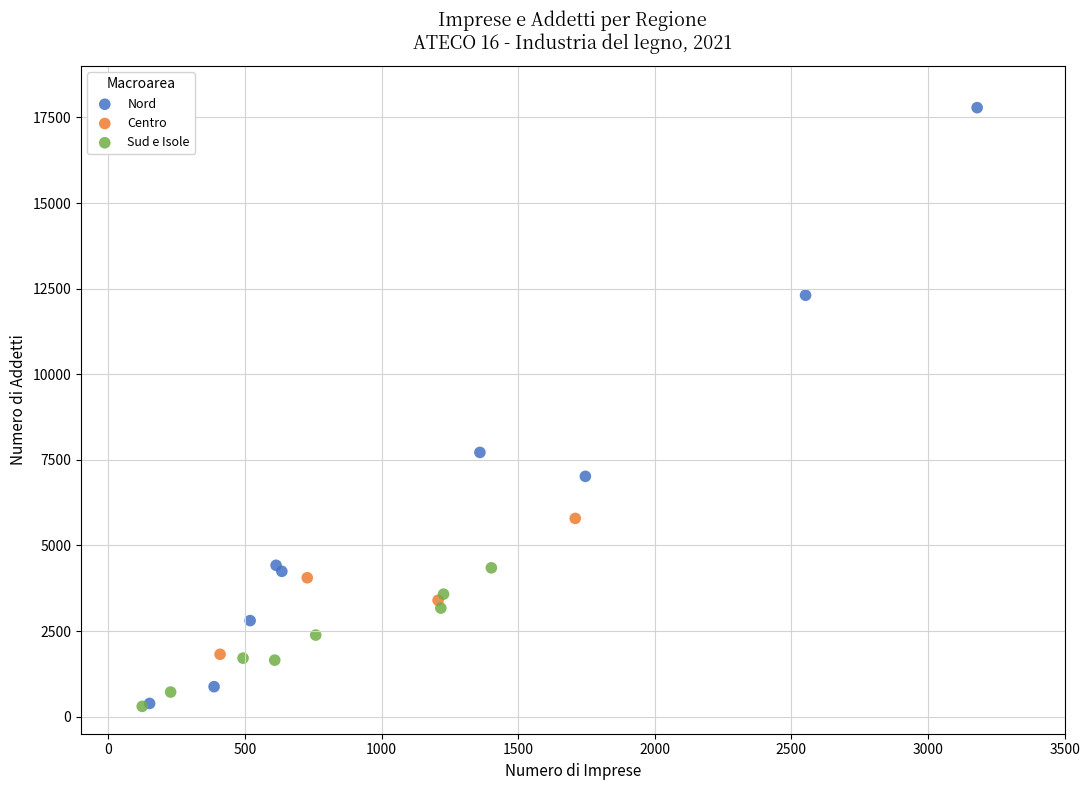

Which series has the widest spread of Y values?

Nord